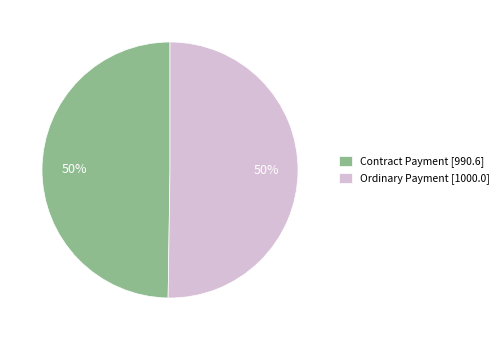

To the nearest percent, what portion does Ordinary Payment represent?

50%